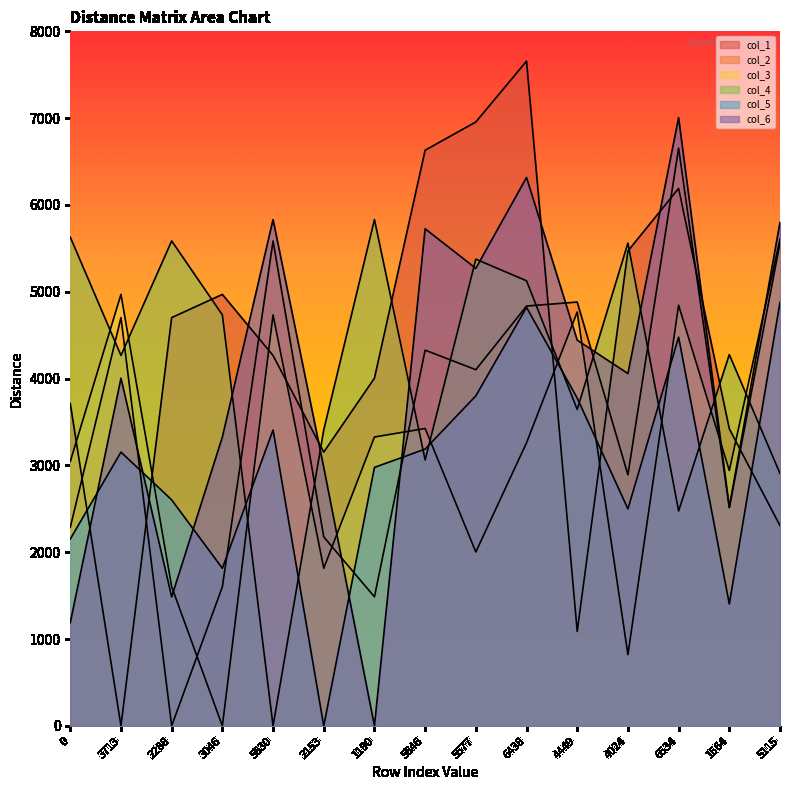

Reading right to left, list all the values displayed in this chart.

col_1: 5115=2307	1564=3423	6534=6191	4024=5470	4449=1089	6438=7656	5577=6956	5646=6631	1190=4005	2153=3154	5630=4267	3046=4970	2288=4703	3713=0	0=3713
col_2: 5115=5563	1564=2513	6534=6654	4024=2892	4449=4882	6438=4836	5577=4103	5646=4328	1190=1487	2153=2177	5630=5586	3046=1604	2288=0	3713=4703	0=2288
col_3: 5115=5608	1564=2942	6534=4845	4024=821	4449=4768	6438=3261	5577=2004	5646=3426	1190=3328	2153=1816	5630=4734	3046=0	2288=1604	3713=4970	0=3046
col_4: 5115=2908	1564=4277	6534=2476	4024=5561	4449=3645	6438=5127	5577=5376	5646=3064	1190=5832	2153=3409	5630=0	3046=4734	2288=5586	3713=4267	0=5630
col_5: 5115=4880	1564=1405	6534=4478	4024=2500	4449=3776	6438=4821	5577=3802	5646=3189	1190=2978	2153=0	5630=3409	3046=1816	2288=2604	3713=3154	0=2153
col_6: 5115=5800	1564=2519	6534=7006	4024=4059	4449=4443	6438=6317	5577=5270	5646=5726	1190=0	2153=2978	5630=5832	3046=3328	2288=1487	3713=4005	0=1190